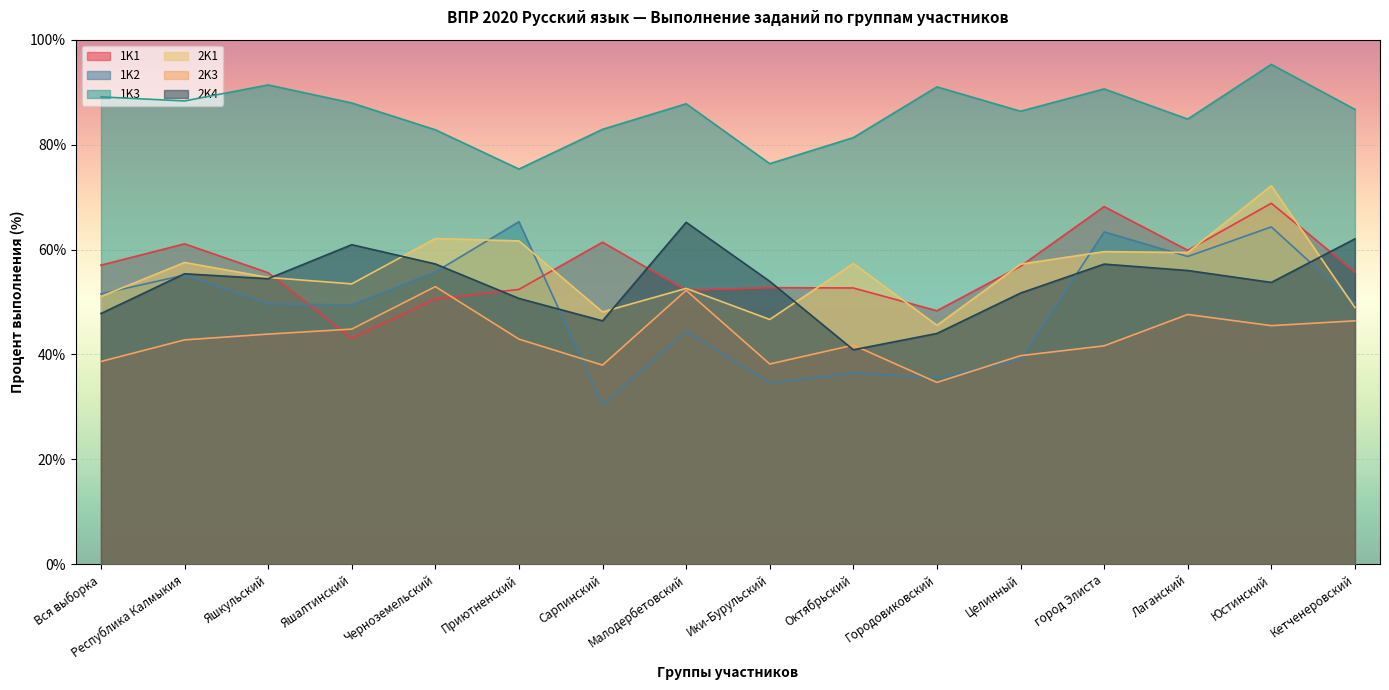

True or false: 2K1 and 2K3 cross at least once.

False